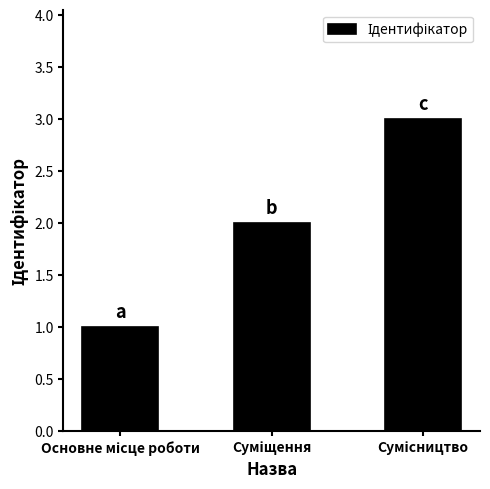

What is the greatest value displayed?

3